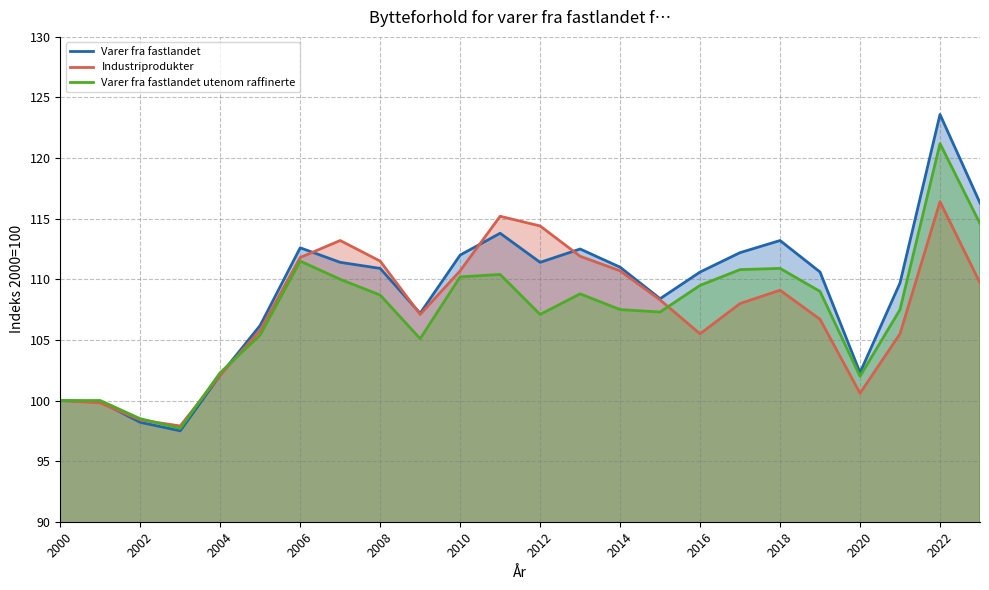

How many times do Varer fra fastlandet utenom raffinerte and Varer fra fastlandet cross each other?

1